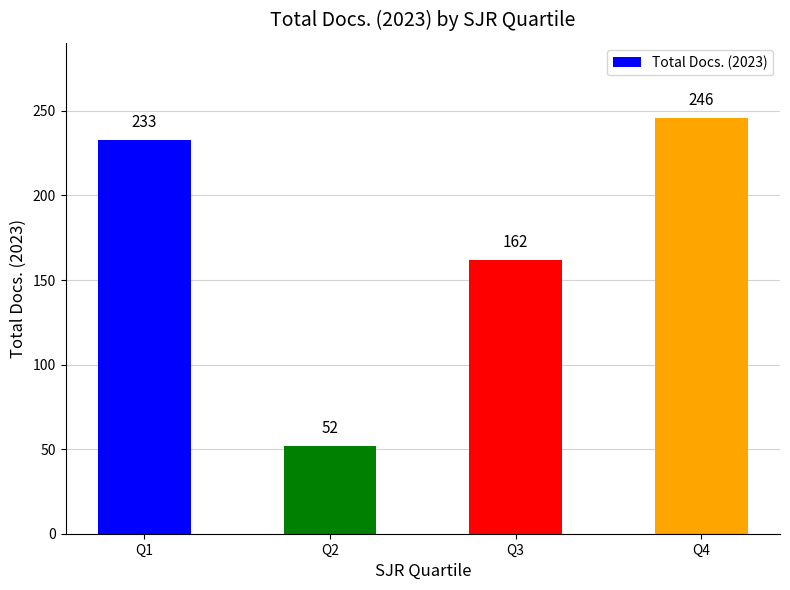

Read the value at Q2.

52